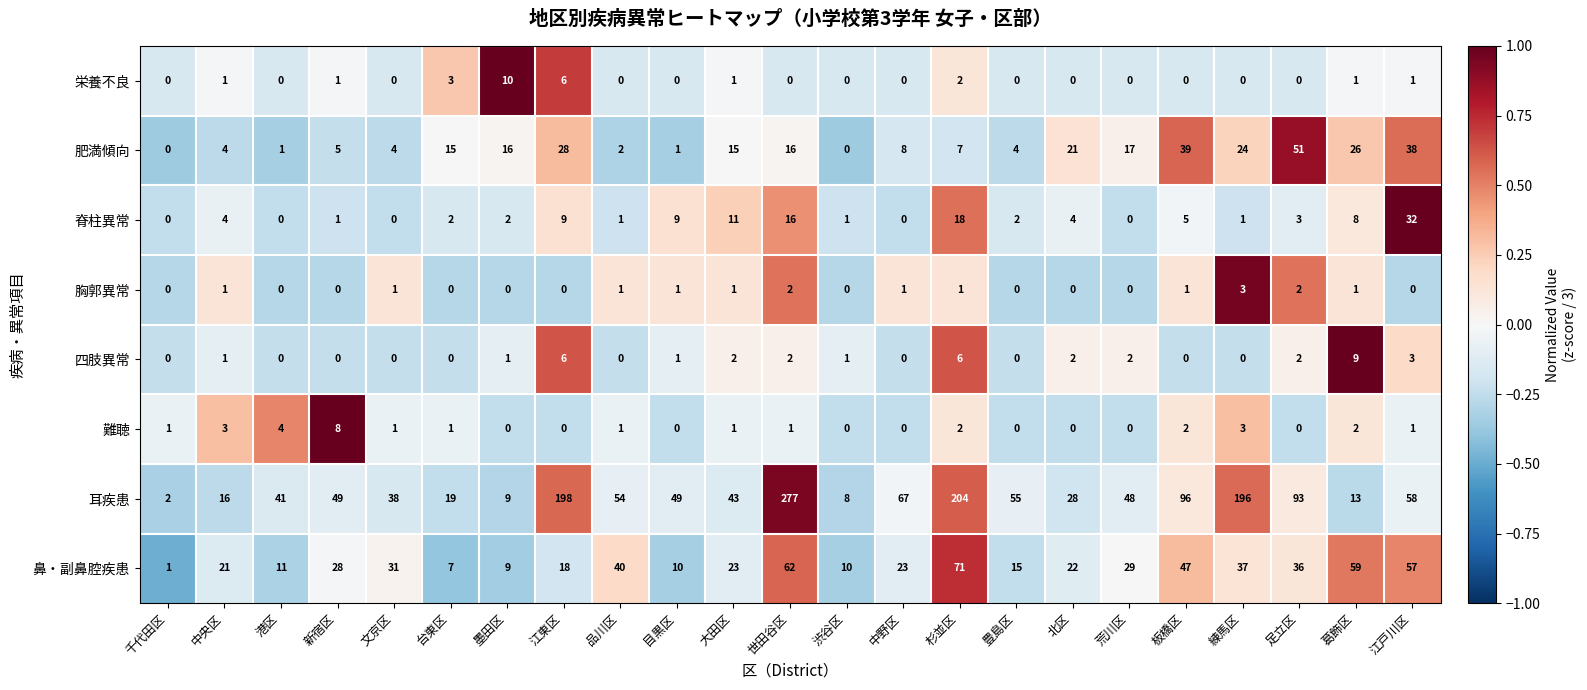

How many distinct data groups are displayed?

8